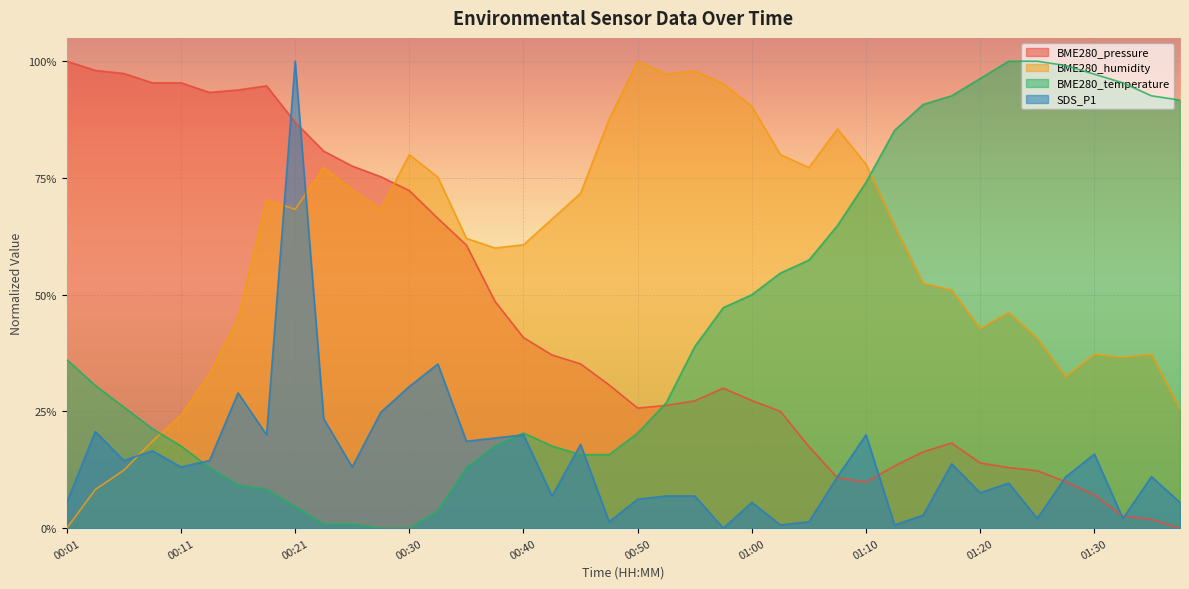

What is the difference between the maximum and minimum values in the BME280_temperature series?

1.0